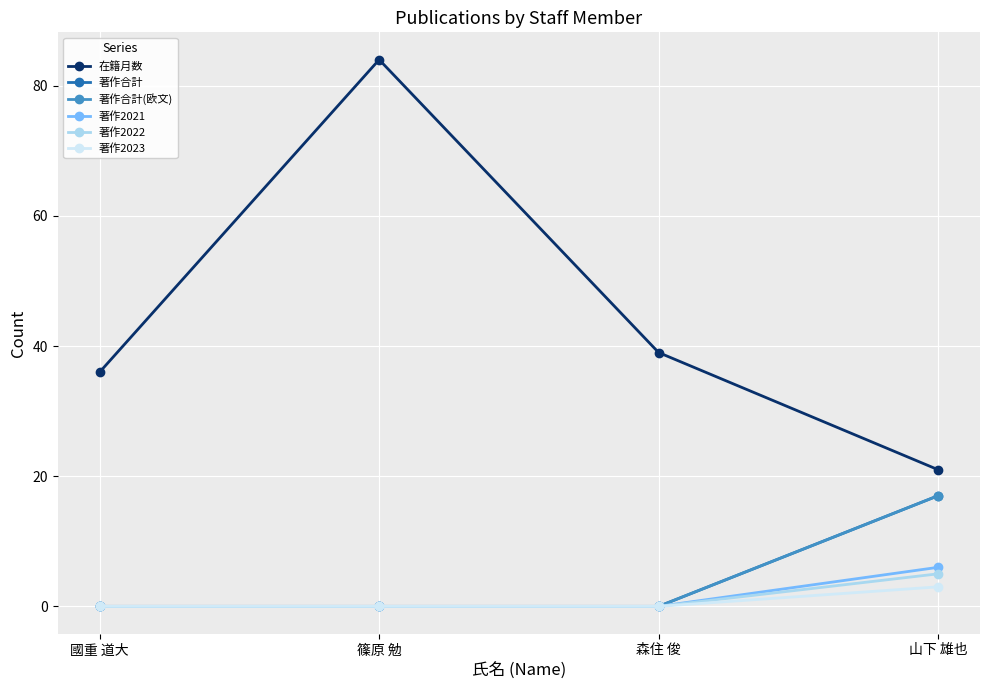

Is this an area chart (filled region under the line)?

No